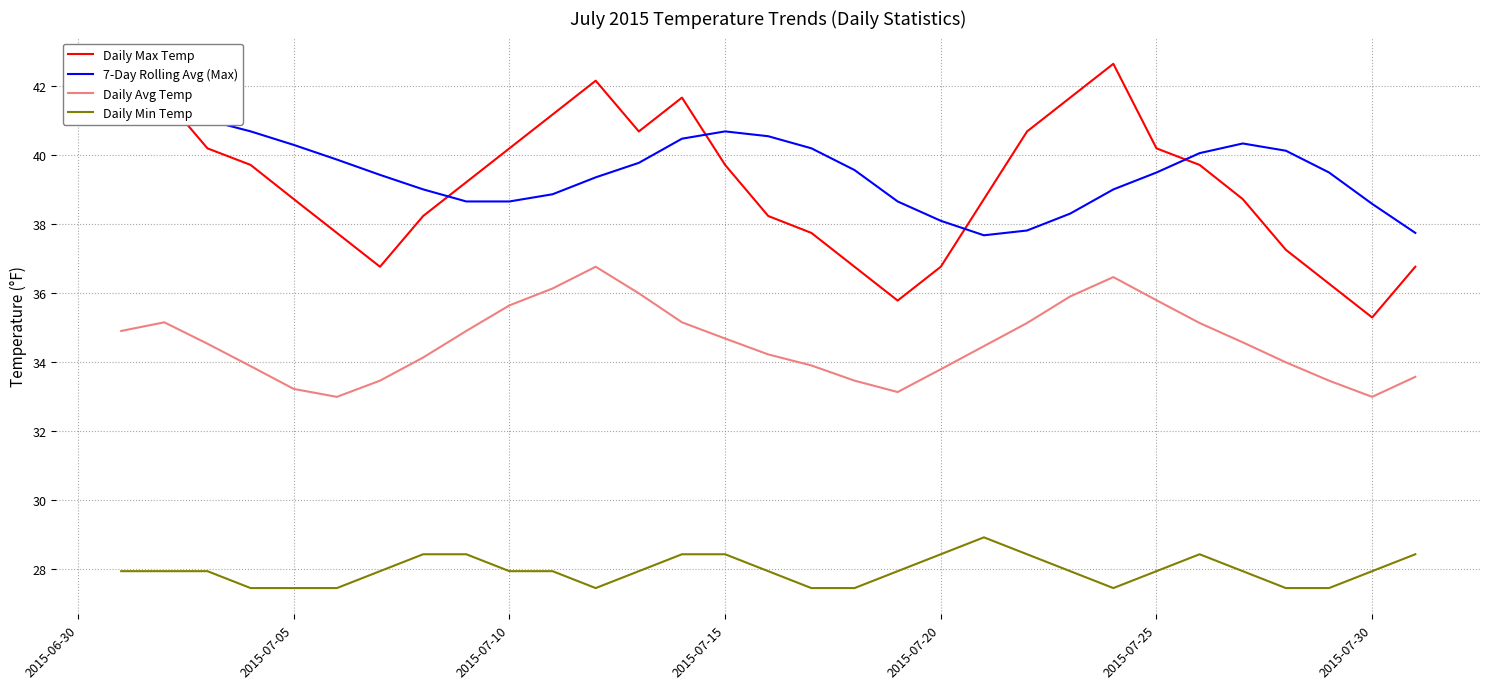

What is the value of the Daily Max Temp point at the 23rd from the left?

41.6